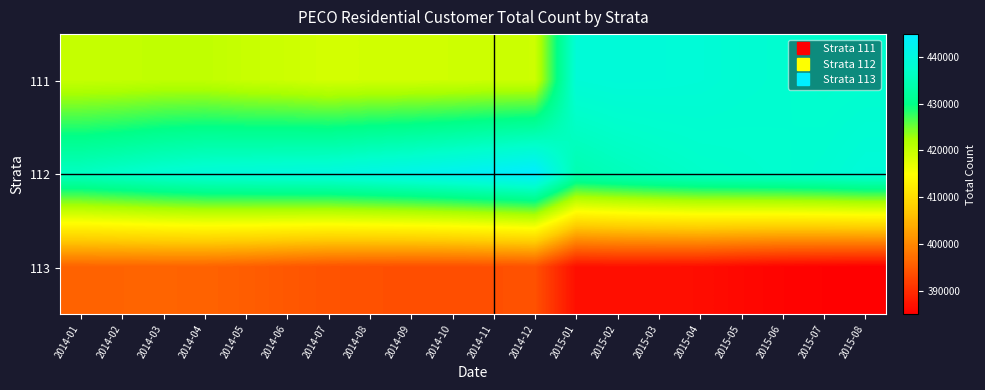

Rank the series by their average value, from lowest to highest.

113, 111, 112